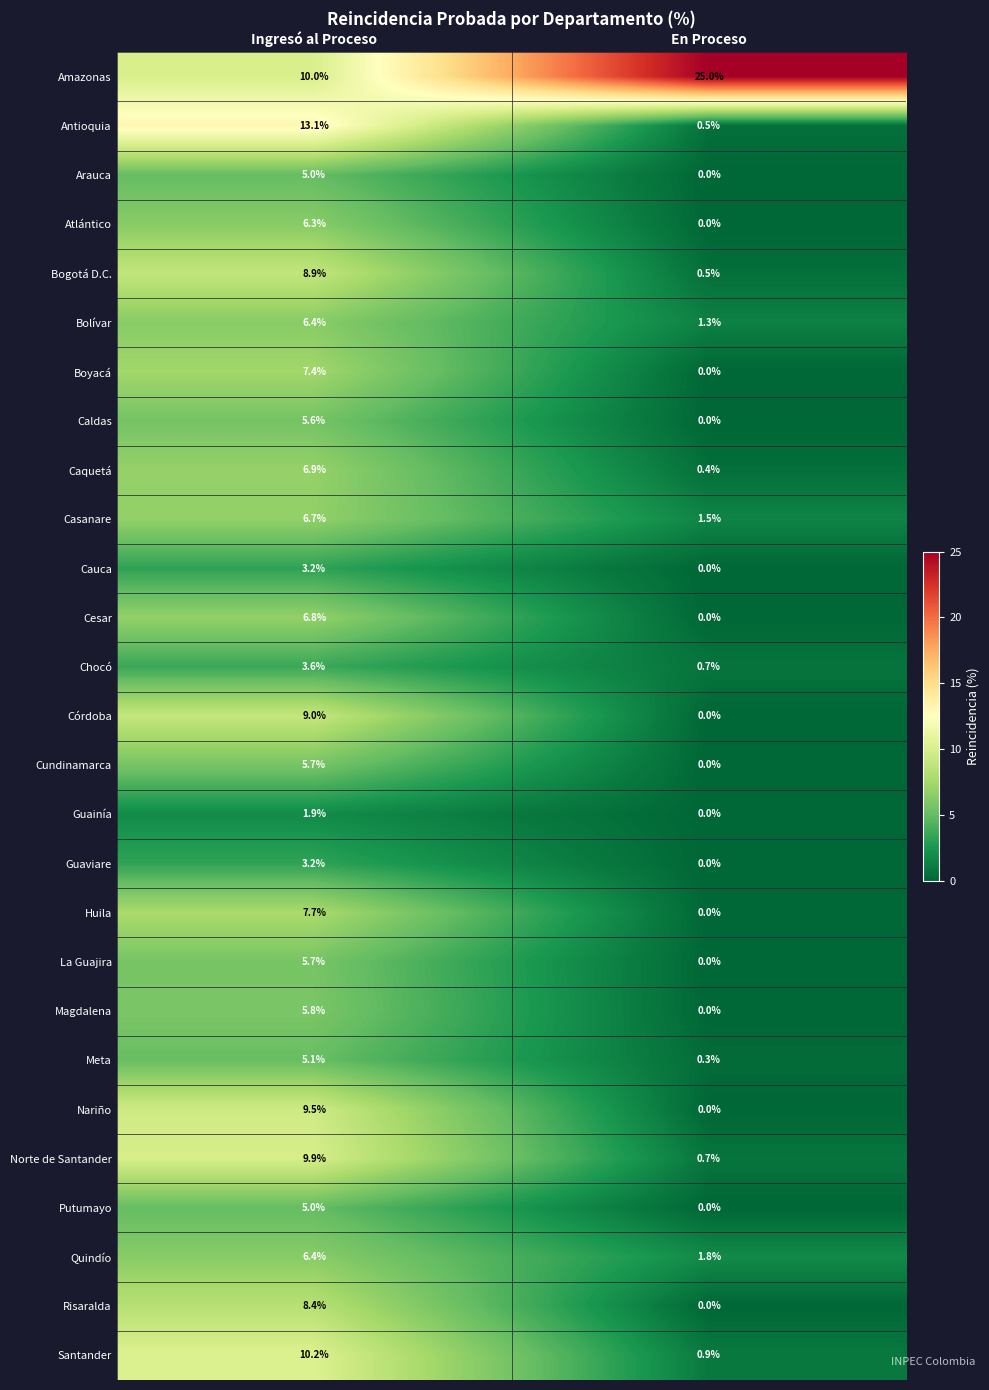

How many values in Caldas are above zero?

1